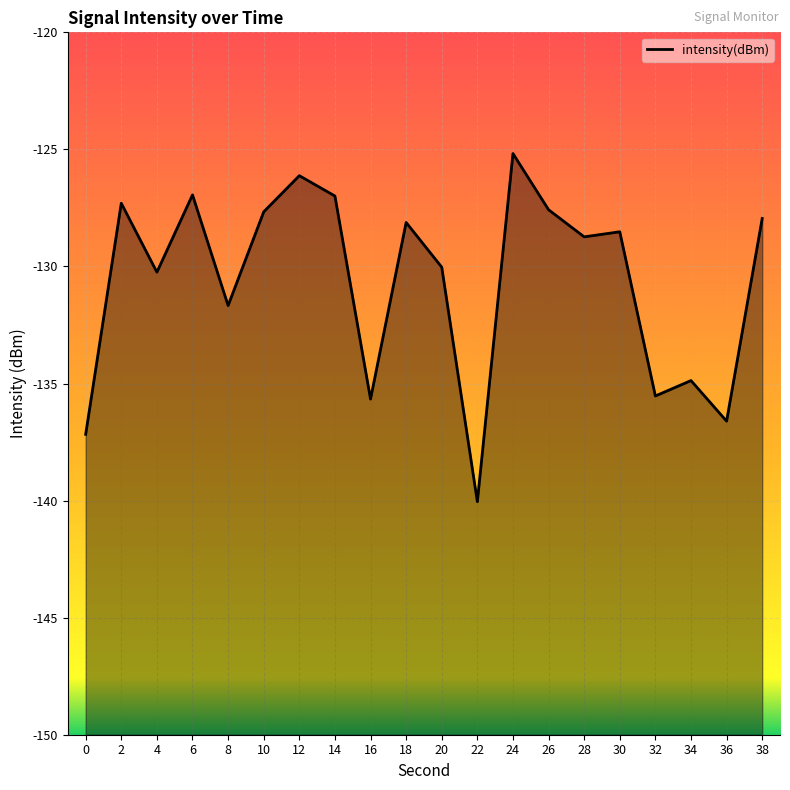

At which label does the data first exceed -128?

2